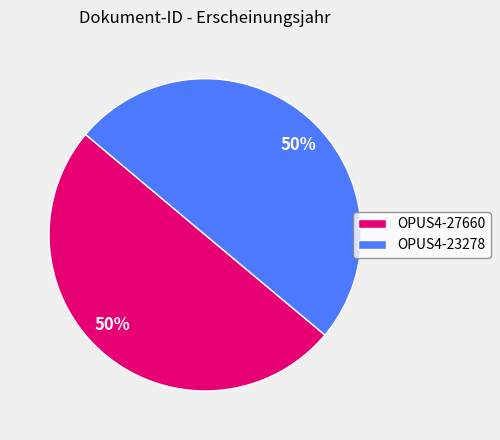

Is the sum of OPUS4-27660 and OPUS4-23278 greater than half?

Yes